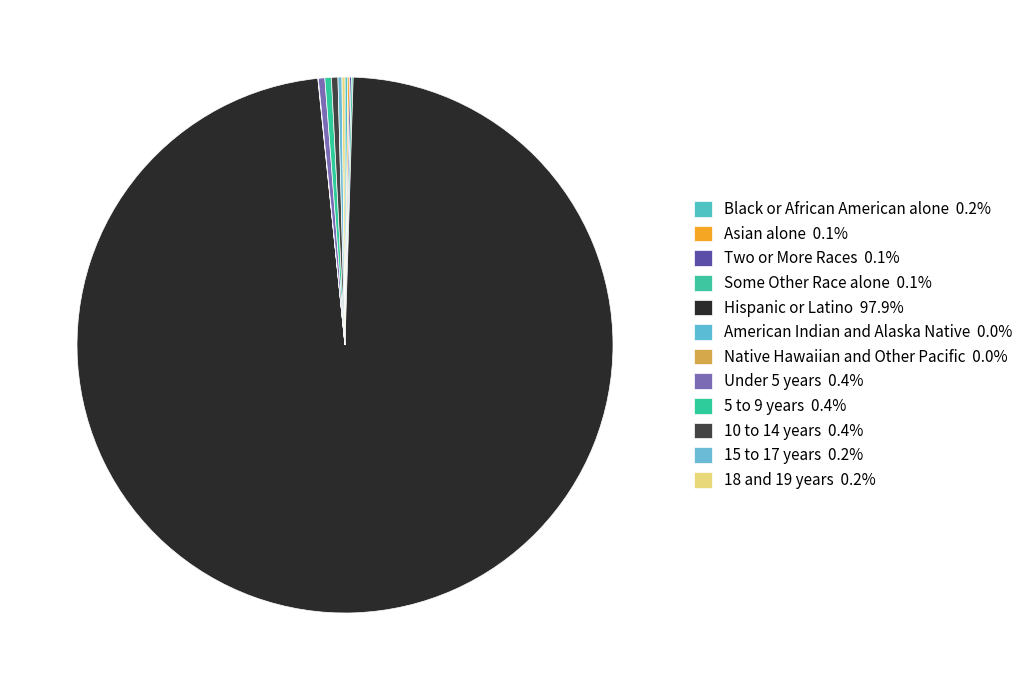

Which category has the smallest portion of the pie?

Native Hawaiian and Other Pacific